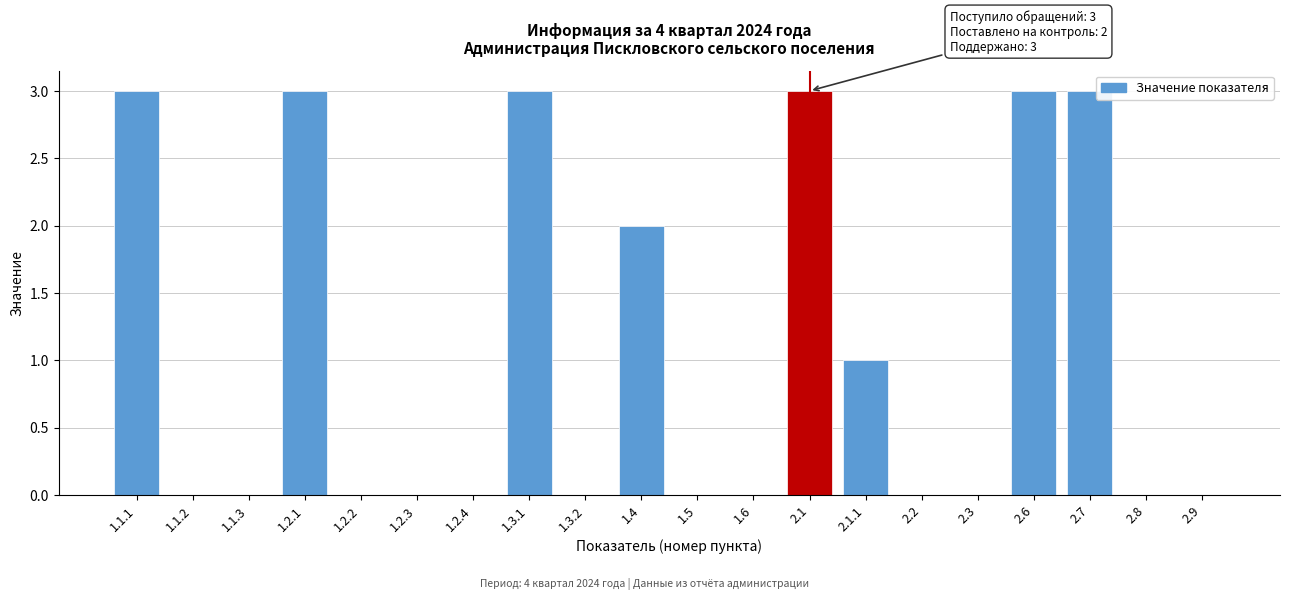

Reading left to right, list all the values displayed in this chart.

1.1.1=3	1.1.2=0	1.1.3=0	1.2.1=3	1.2.2=0	1.2.3=0	1.2.4=0	1.3.1=3	1.3.2=0	1.4=2	1.5=0	1.6=0	2.1=3	2.1.1=1	2.2=0	2.3=0	2.6=3	2.7=3	2.8=0	2.9=0